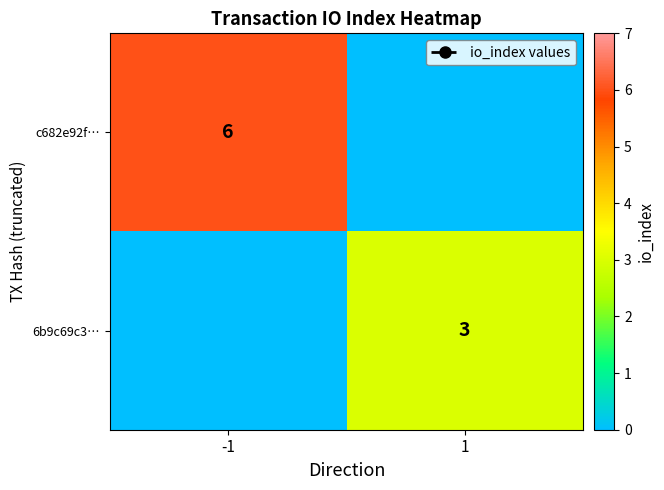

Is it true that 6b9c69c3… equals 1 at 1?

False